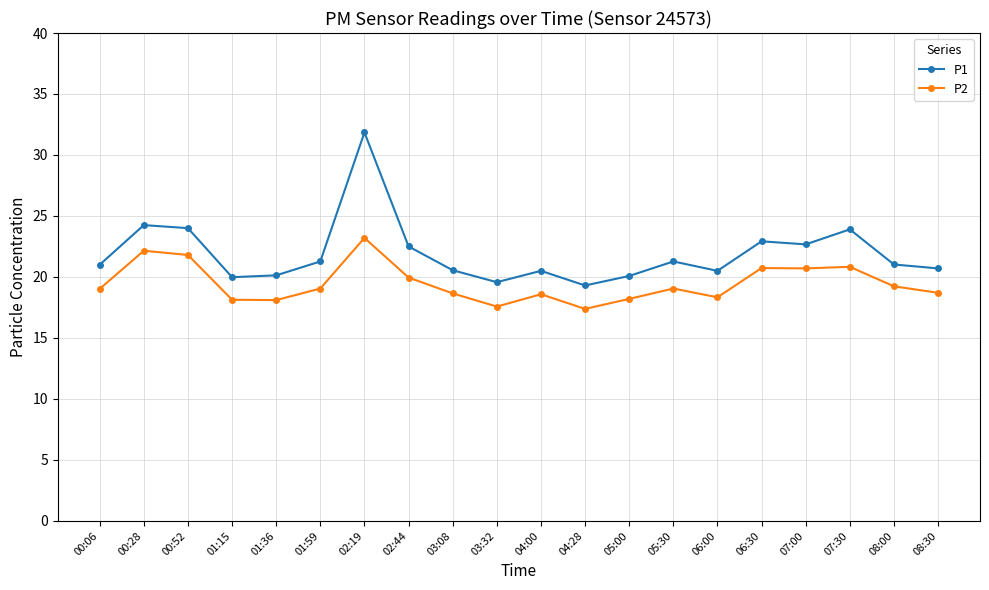

What is the lowest value of the P2 series?

17.4